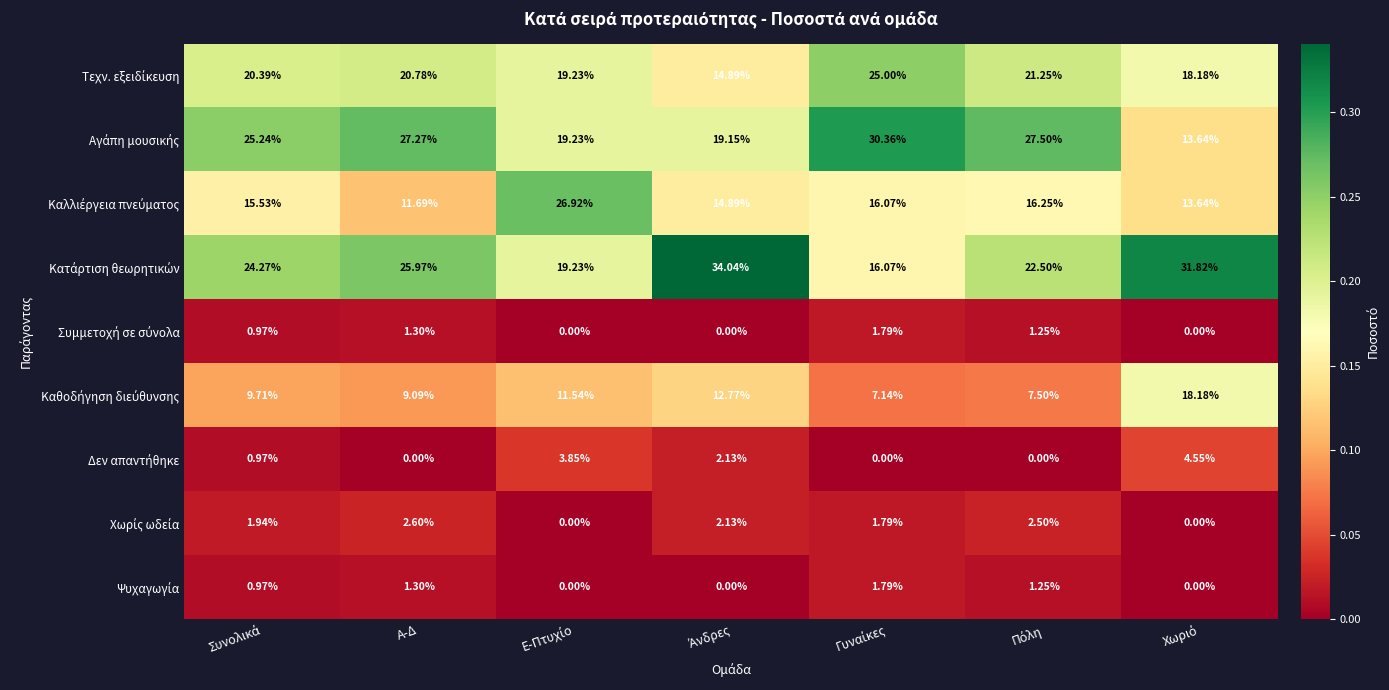

Count the number of data series in this chart.

9